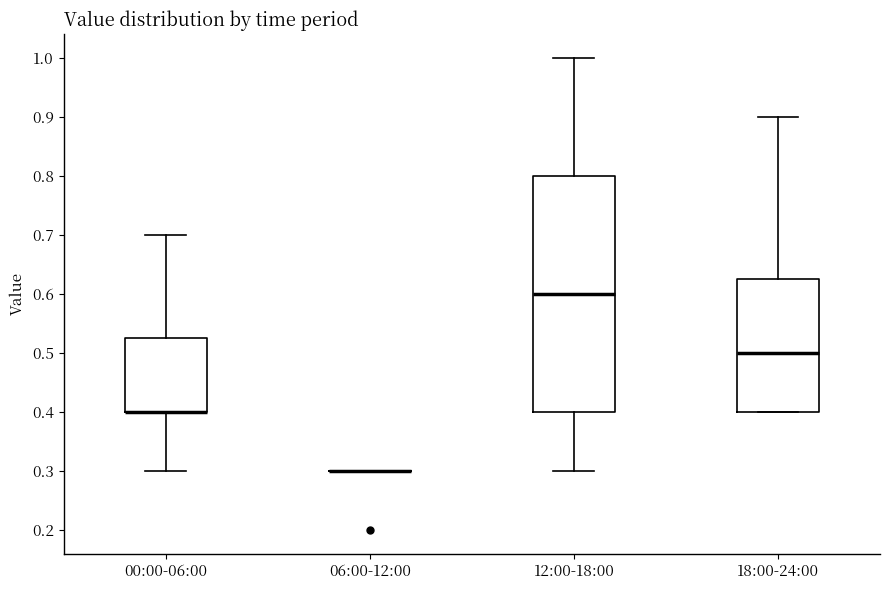

Reading left to right, transcribe this box plot: for each box, give where its median line is, the range the box spans, and where its two whiskers end, as read against the y-axis. The values are not printed on the chart, so give them approximately, as read against the axis.

00:00-06:00: median 0.40 (drawn on the box's lower edge), box 0.40 to 0.53, whiskers 0.30 to 0.70
06:00-12:00: box collapsed to a line at 0.30, whiskers 0.30 to 0.30
12:00-18:00: median 0.60, box 0.40 to 0.80, whiskers 0.30 to 1.00
18:00-24:00: median 0.50, box 0.40 to 0.63, whiskers 0.40 to 0.90